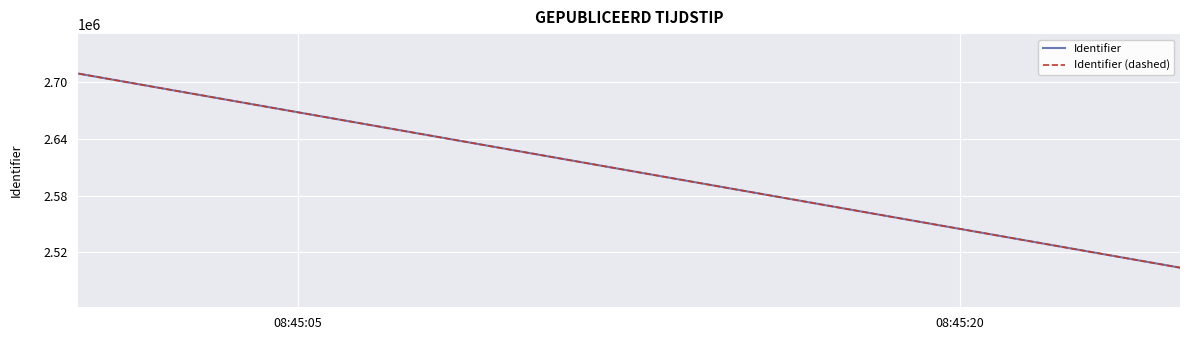

True or false: Identifier (dashed) and Identifier cross at least once.

False